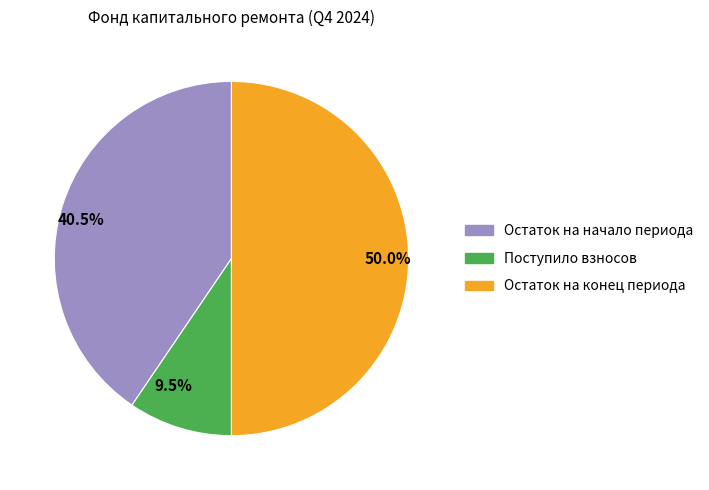

Is the sum of 50.0% and 40.5% greater than half?

Yes